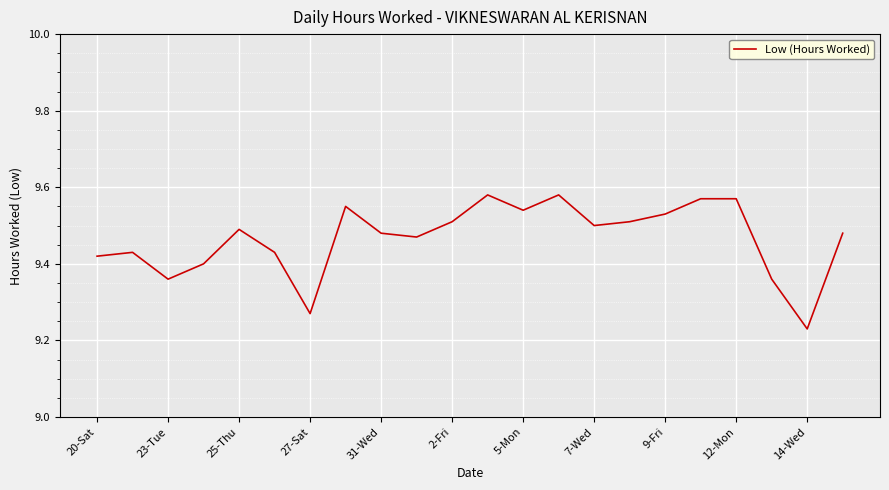

Does the chart have visible grid lines?

Yes